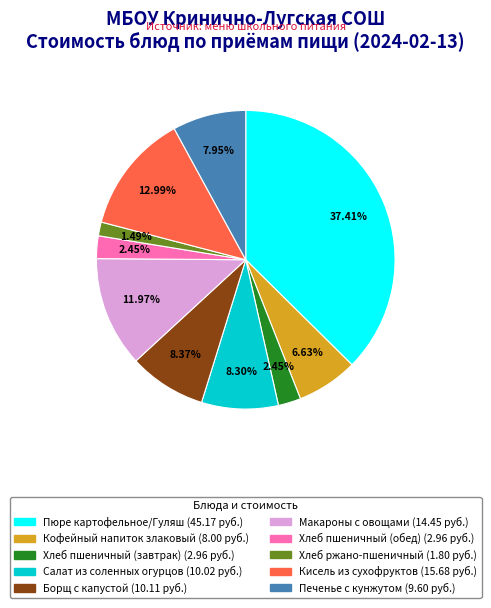

Is the sum of Кофейный напиток злаковый and Борщ с капустой greater than half?

No